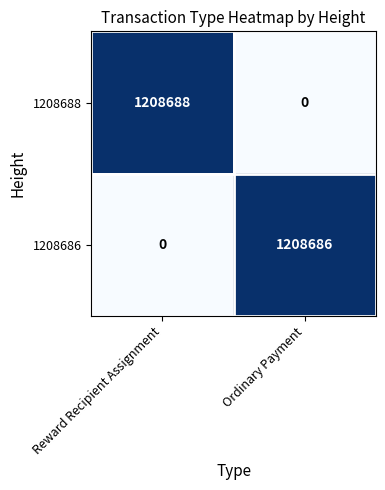

What is the sum of all 1208688 values?

1208688